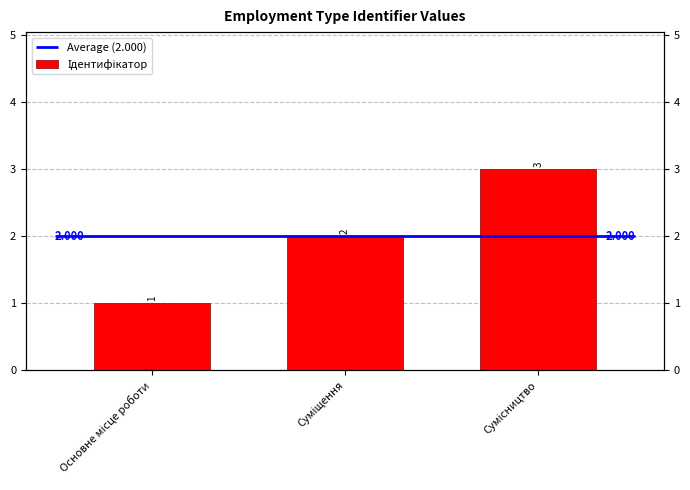

Reading left to right, extract all data points from this chart.

1	2	3